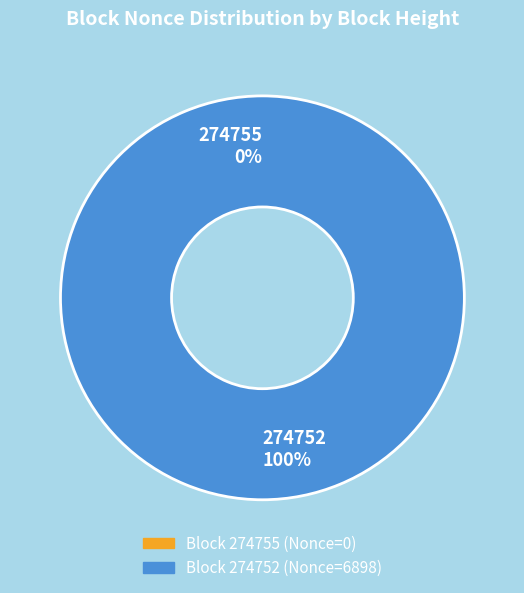

How many slices are in this pie chart?

2